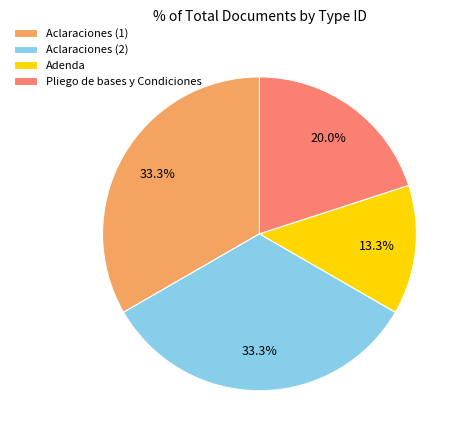

Approximately how many times larger is the value at Aclaraciones (2) compared to Aclaraciones (1)?

1.0